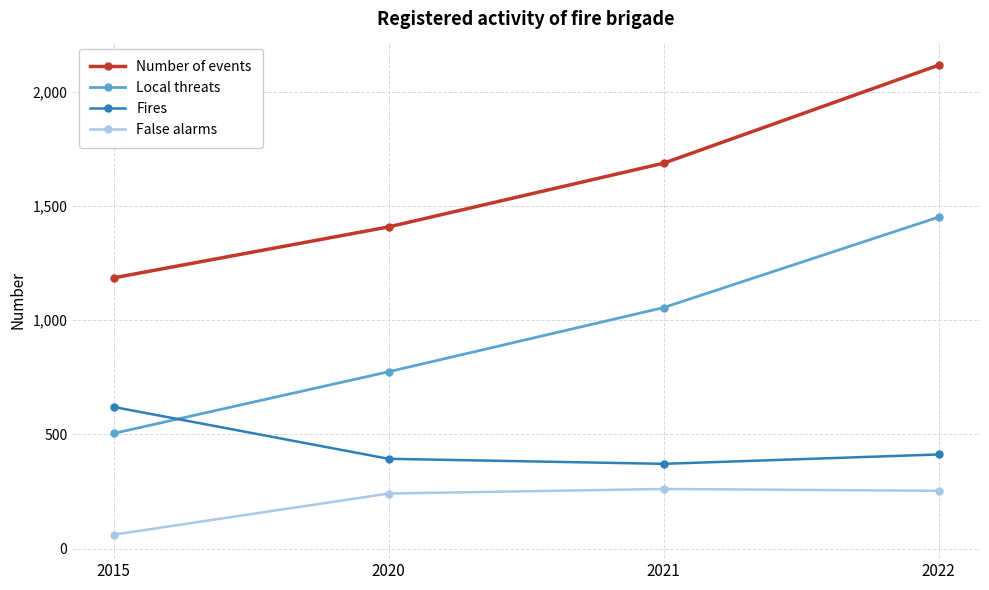

How many Local threats values are between 774 and 1451?

3